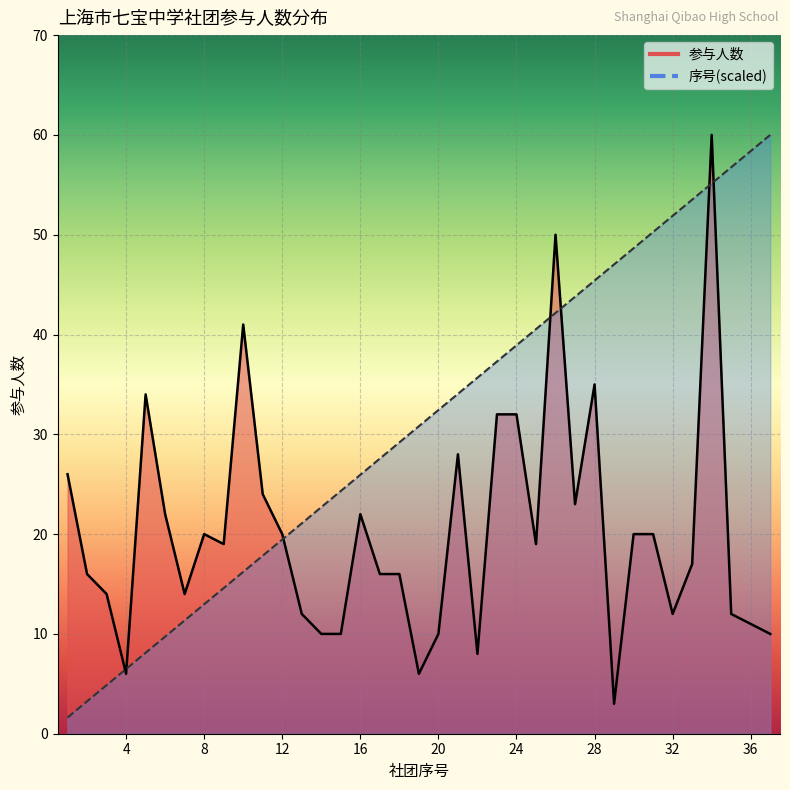

What is the average value of the 参与人数 series?

20.3